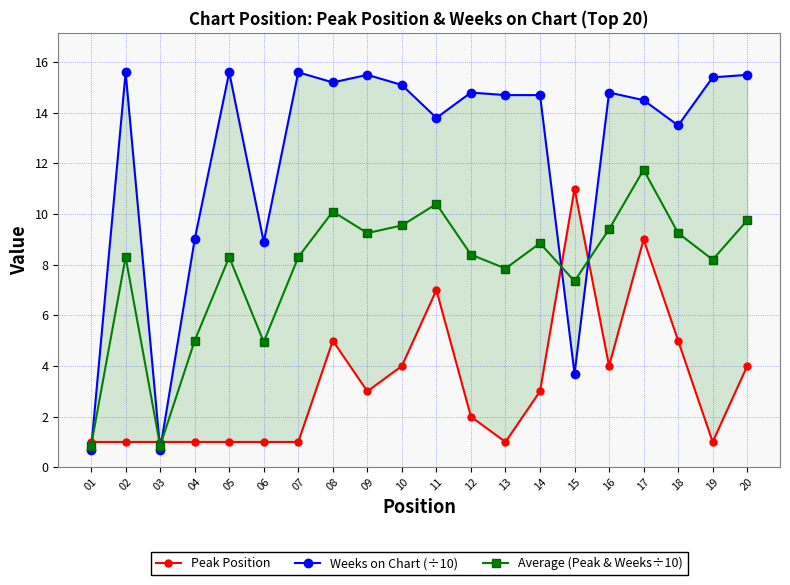

What is the spread (max minus min) of values at 05?

14.6